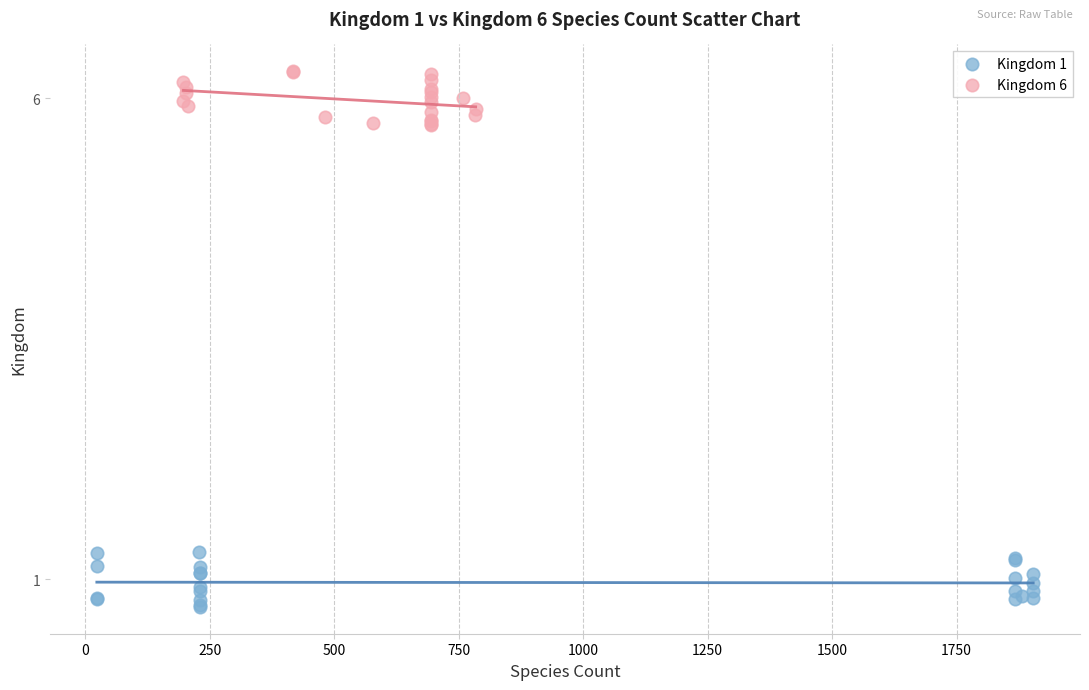

Which series reaches the minimum Y coordinate?

Kingdom 1